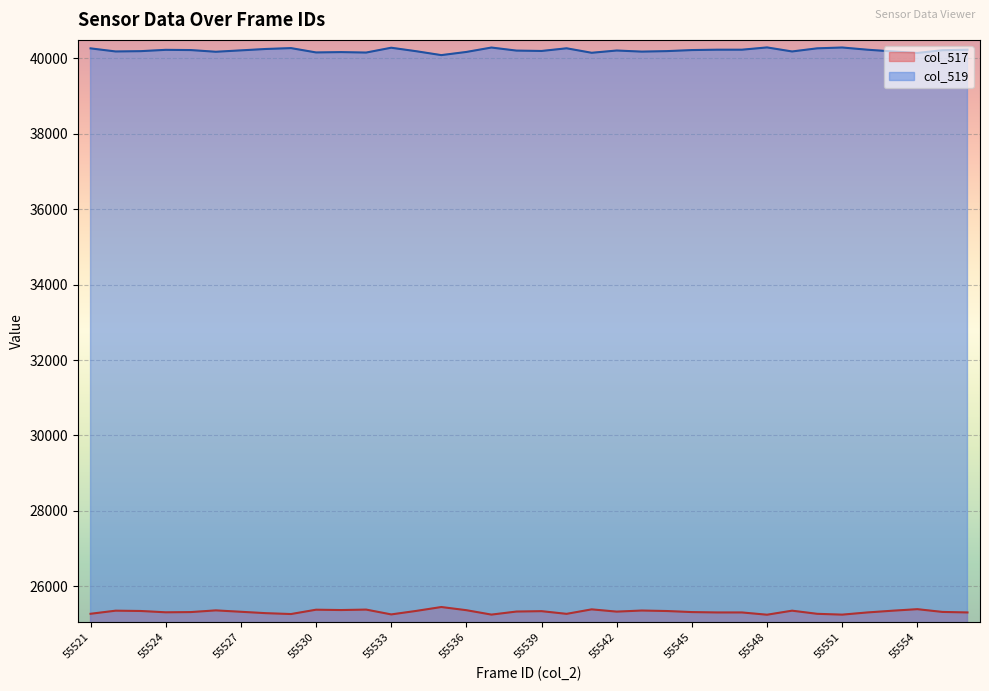

How many values in the col_517 series are below 25325?

18